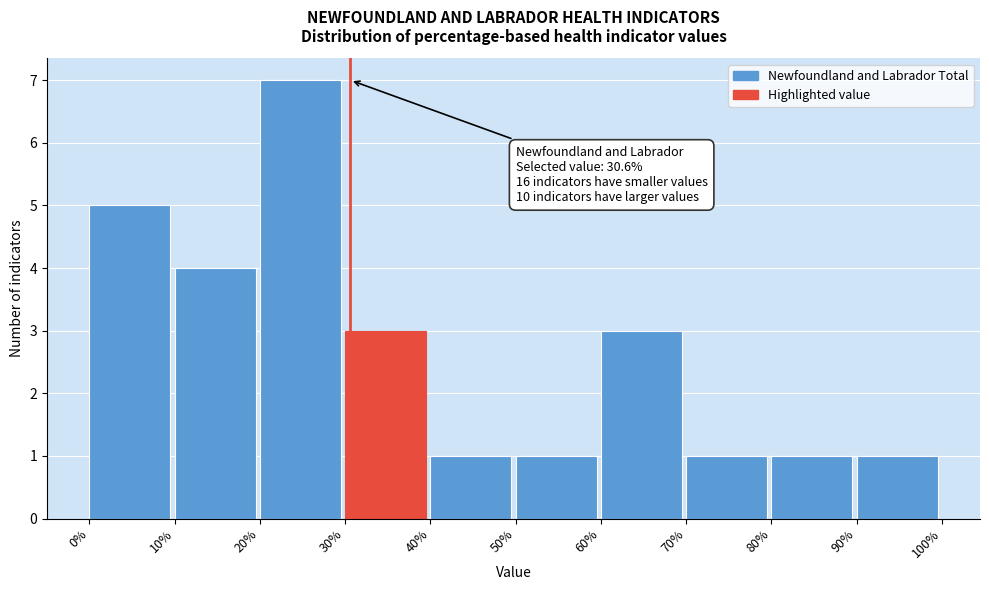

Over which range of the x-axis is the bar tallest?

20% to 30%